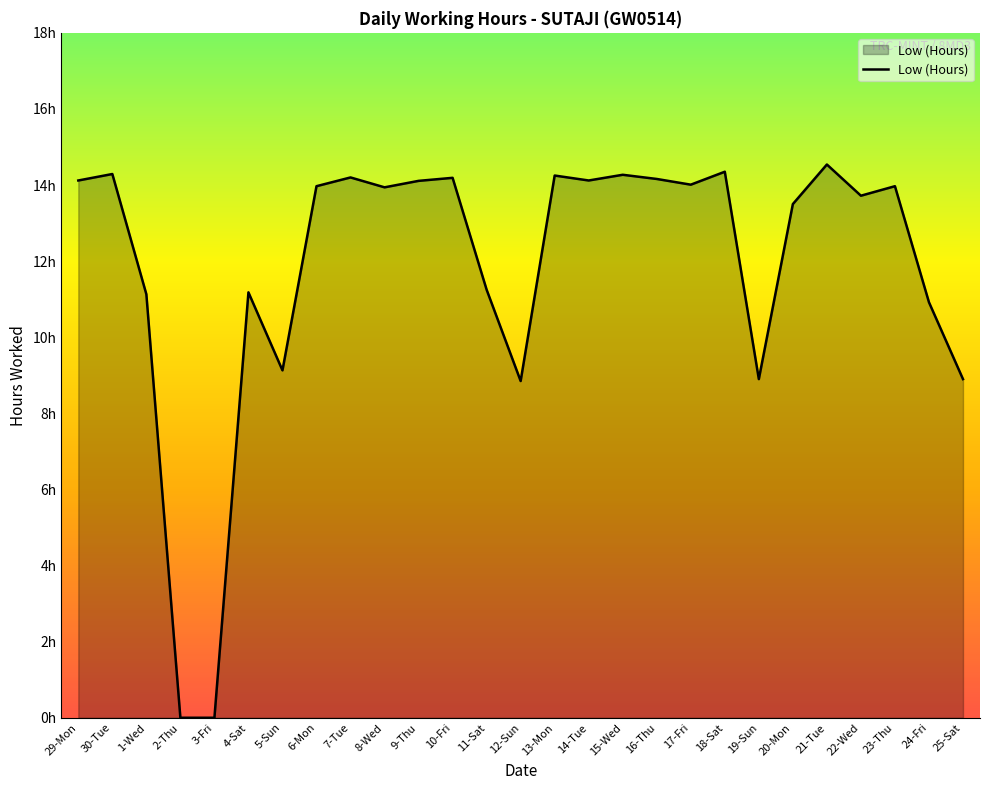

Does the chart have visible grid lines?

No